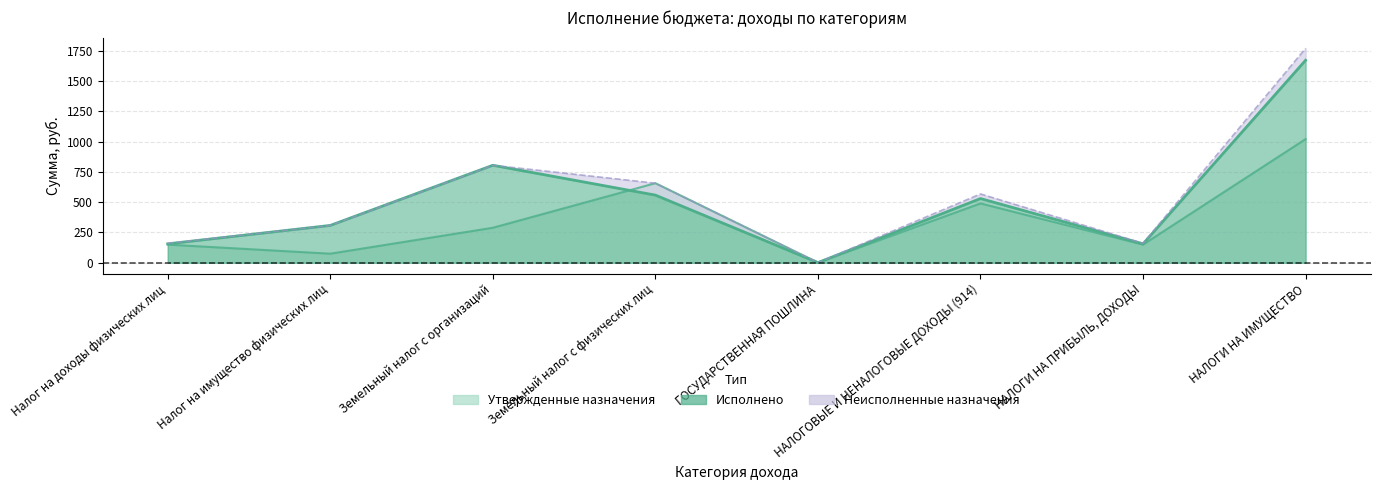

Between which two adjacent categories do Утвержденные назначения and Исполнено first intersect?

Земельный налог с организаций and Земельный налог с физических лиц